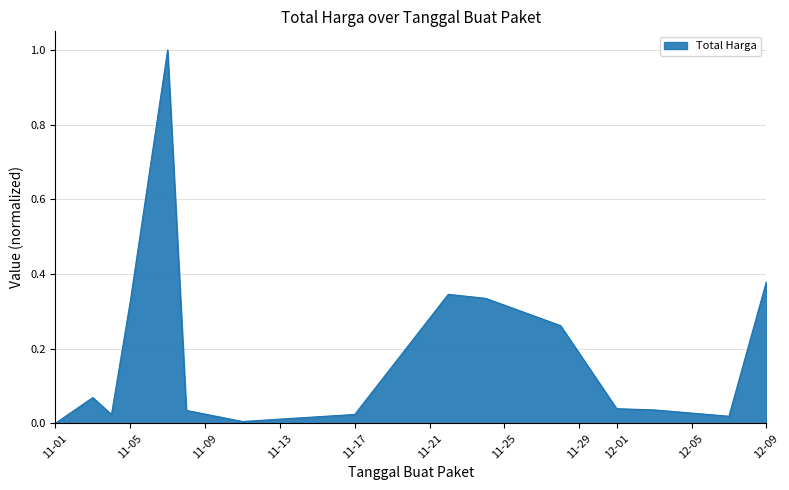

What is the maximum value shown in the chart?

1.0